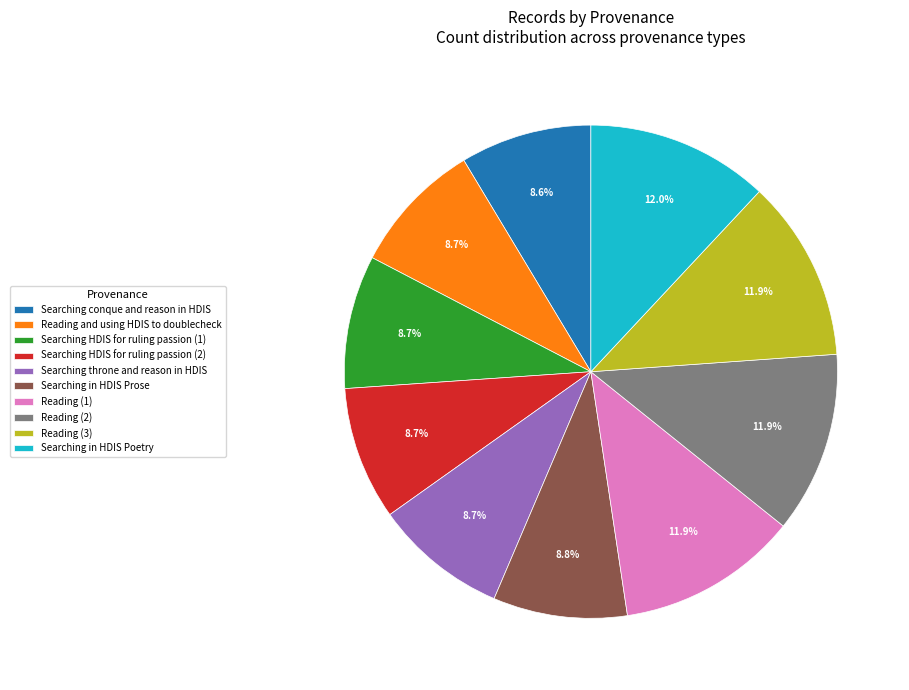

How many segments does this pie chart have?

10